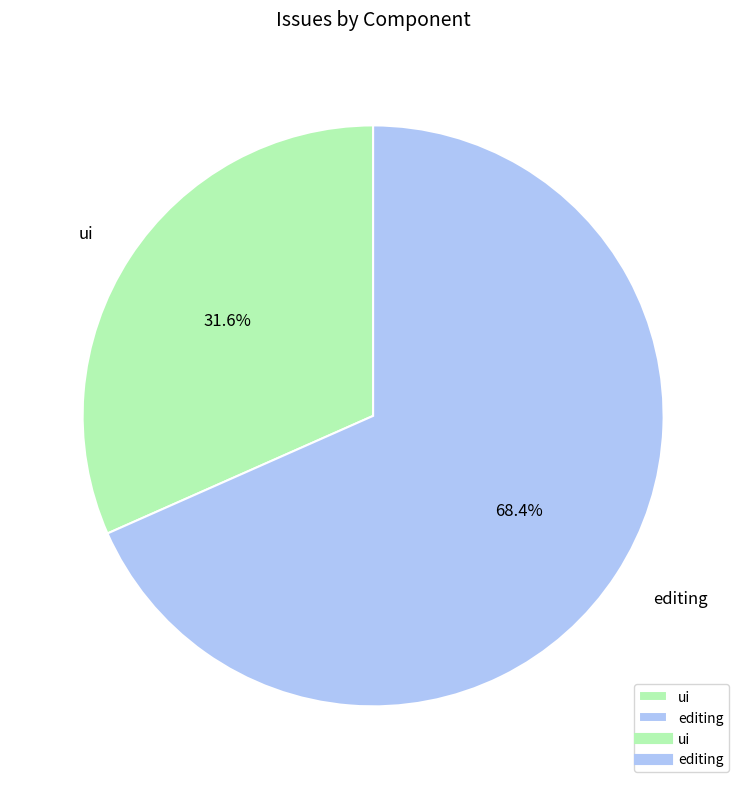

True or false: ui accounts for 21% of the total.

False